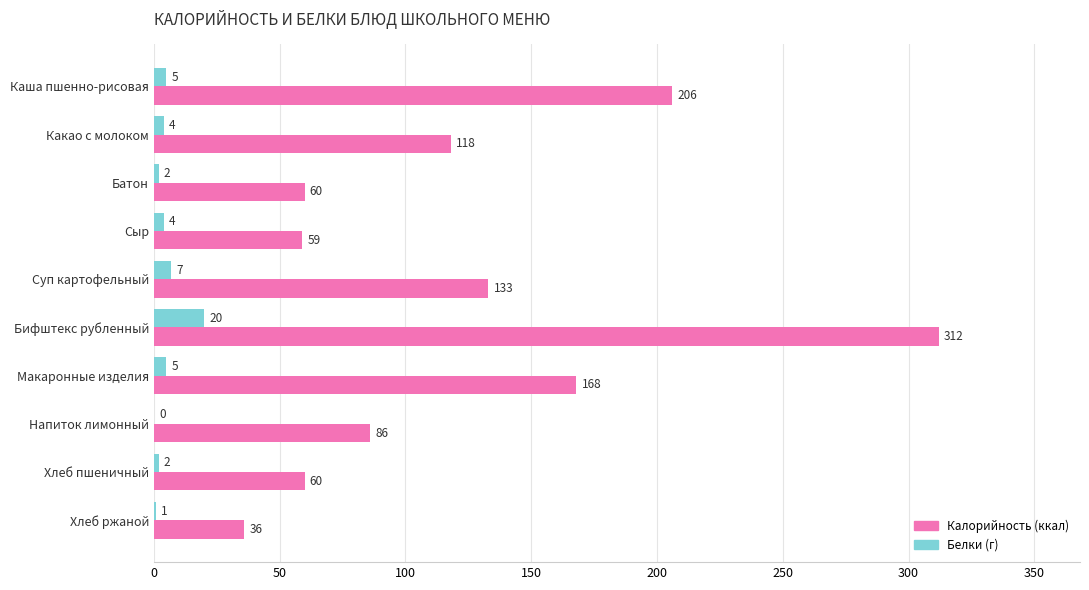

Which label corresponds to the largest value in the chart?

Бифштекс рубленный